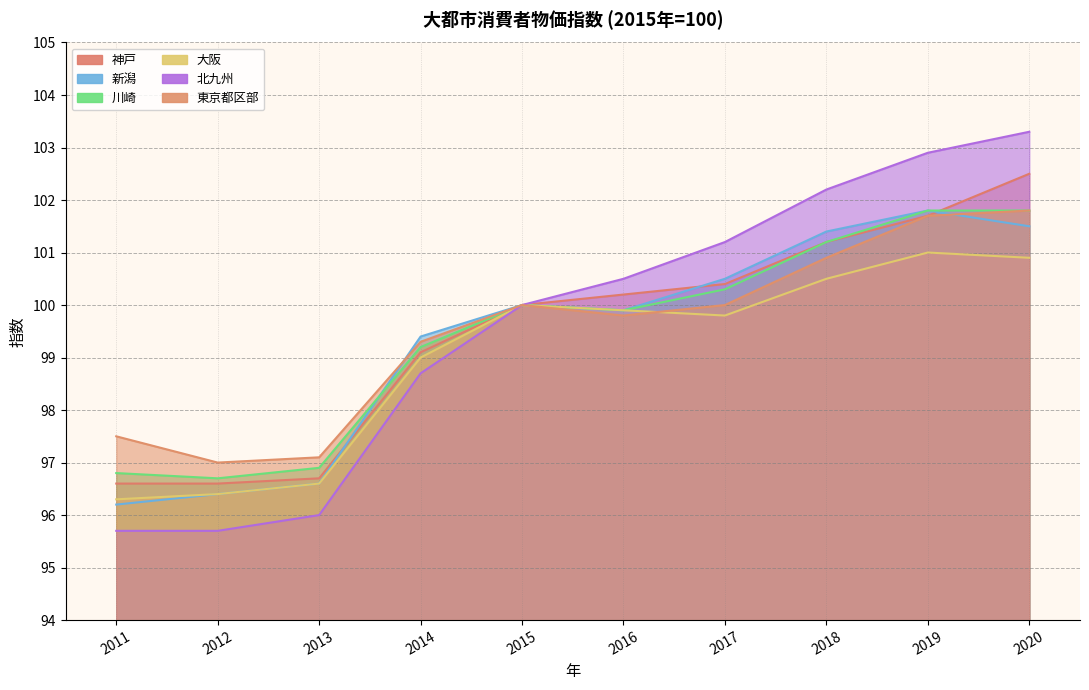

What is the value of the 大阪 point at the 6th from the left?

99.9